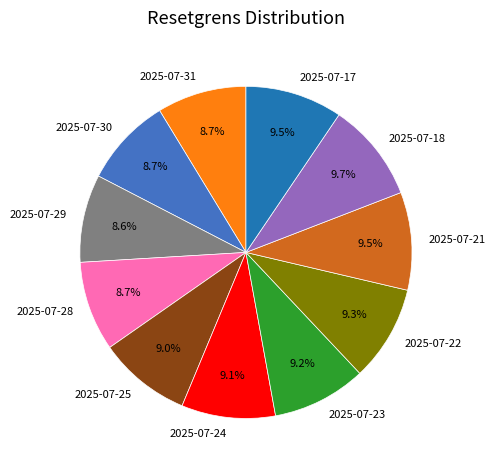

Is it true that 2025-07-22 is 9% of the pie?

True